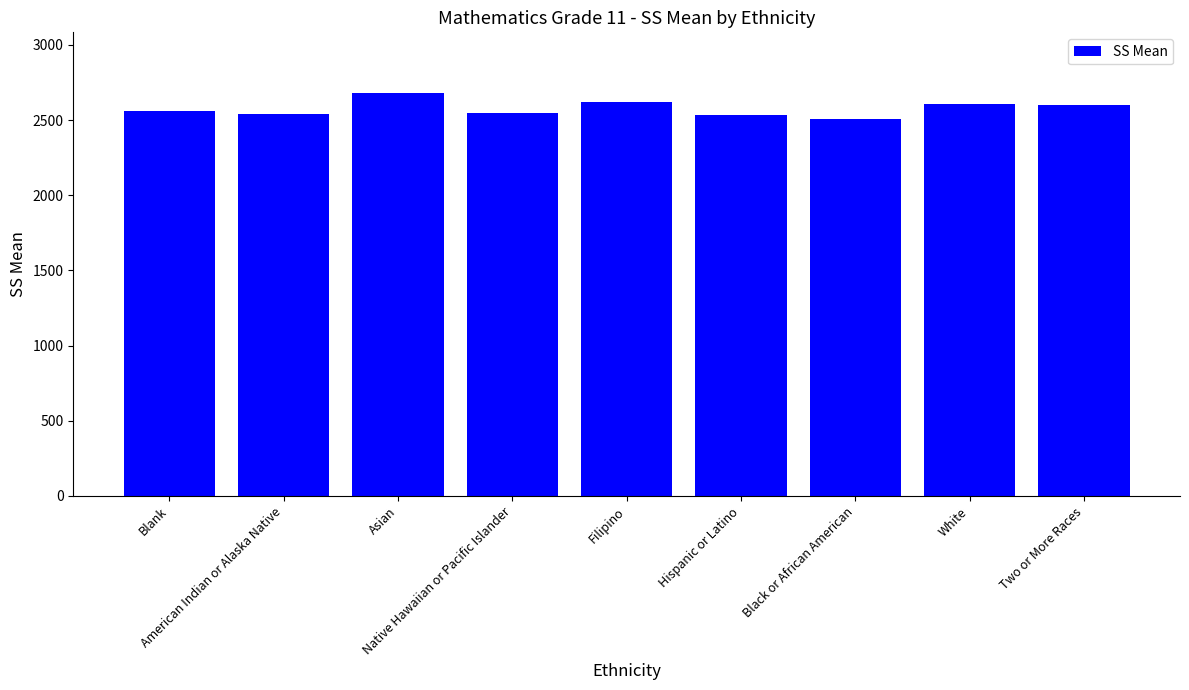

What is the difference between the maximum and second lowest values?

149